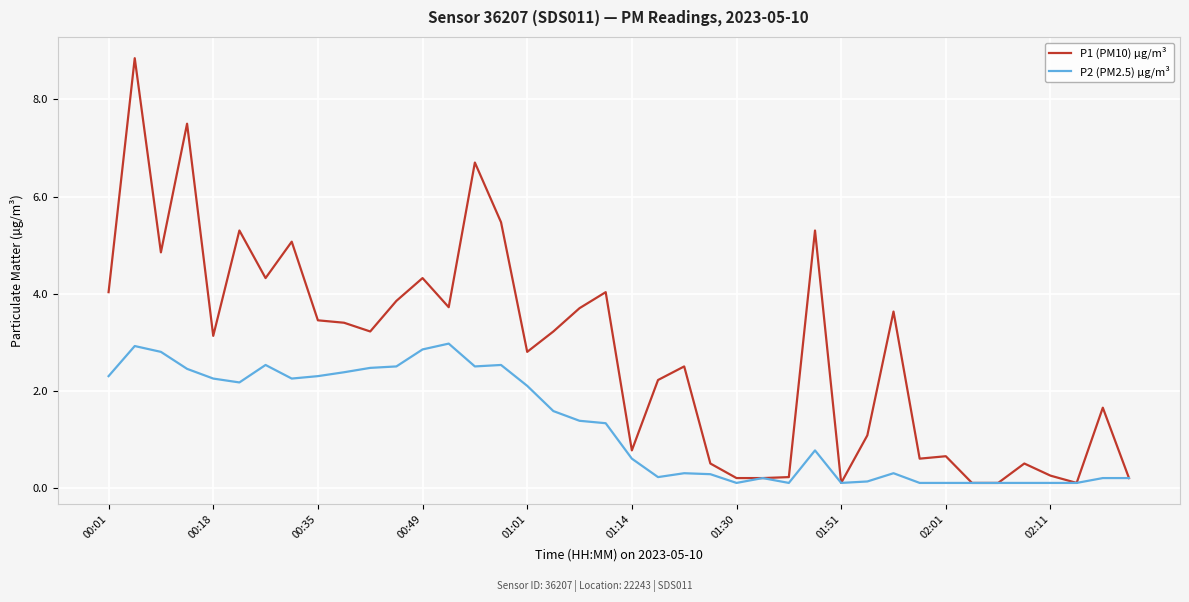

Which series has the largest range (max minus min)?

P1 (PM10) µg/m³